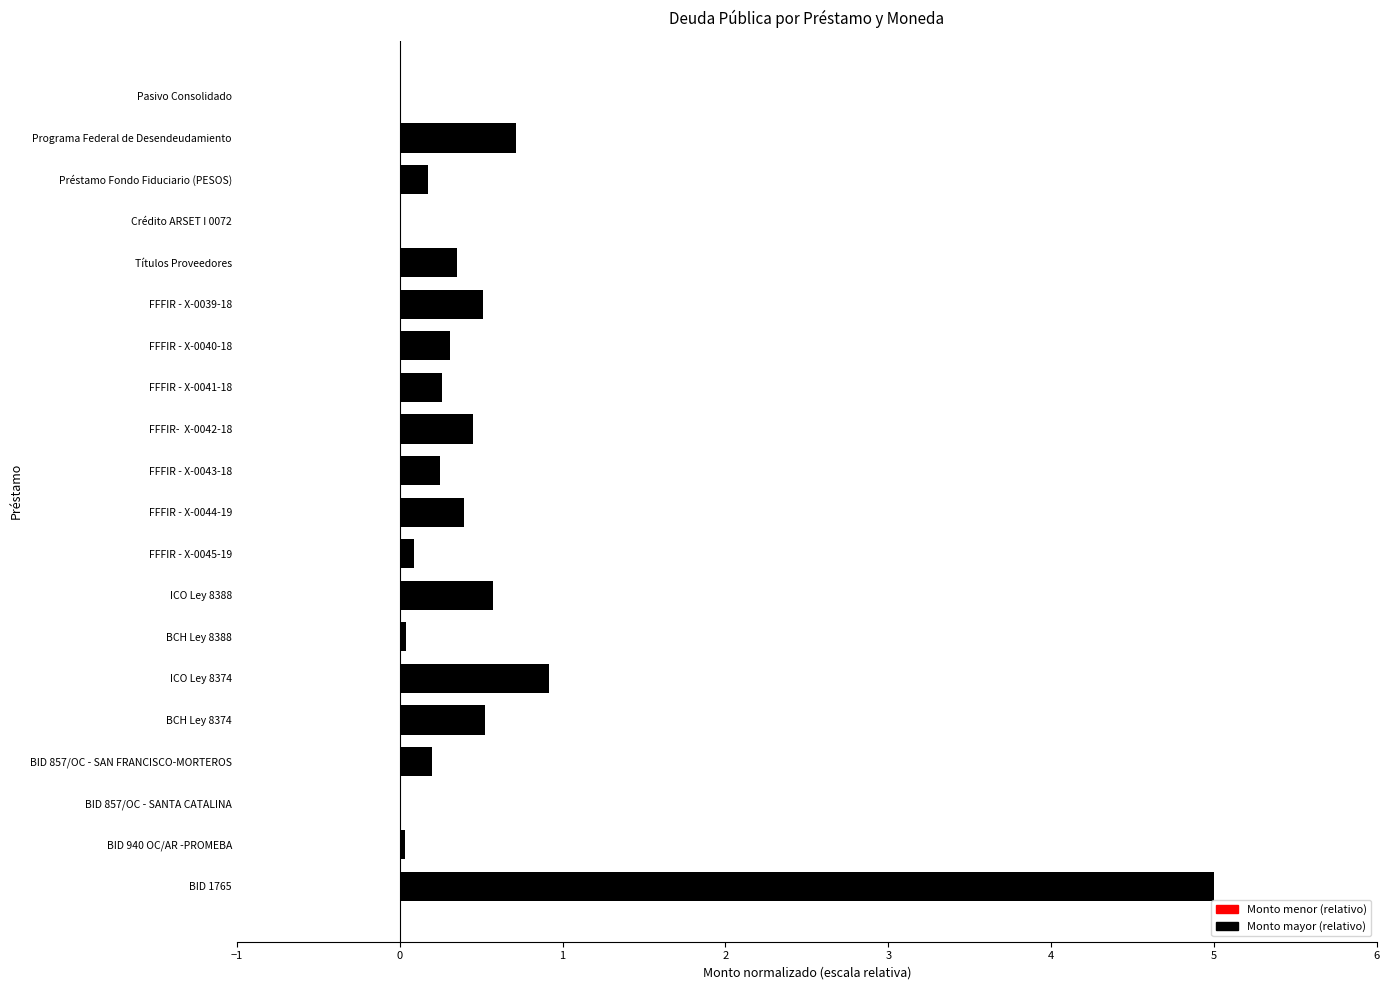

Between BID 857/OC - SANTA CATALINA and Programa Federal de Desendeudamiento, which is larger?

Programa Federal de Desendeudamiento